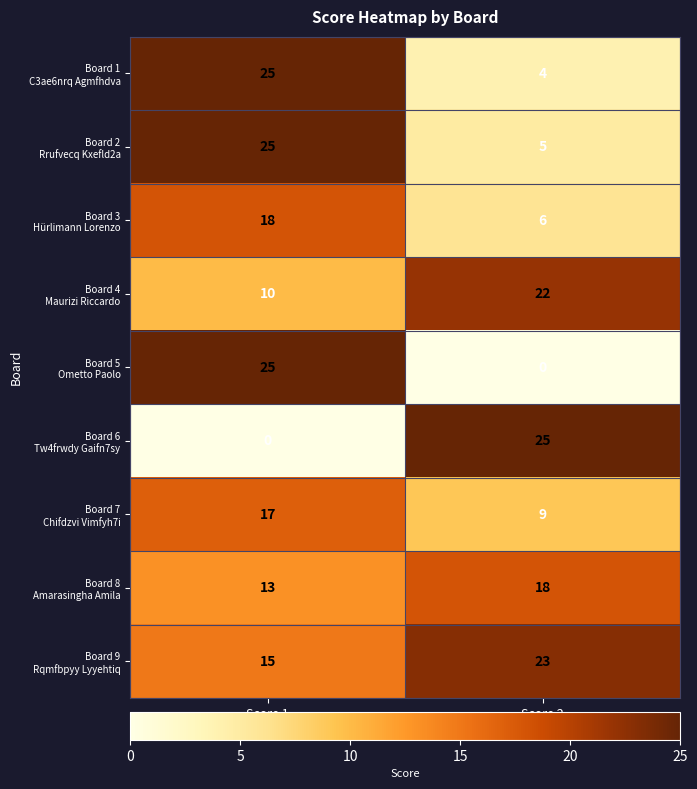

Count the number of categories in the chart.

2